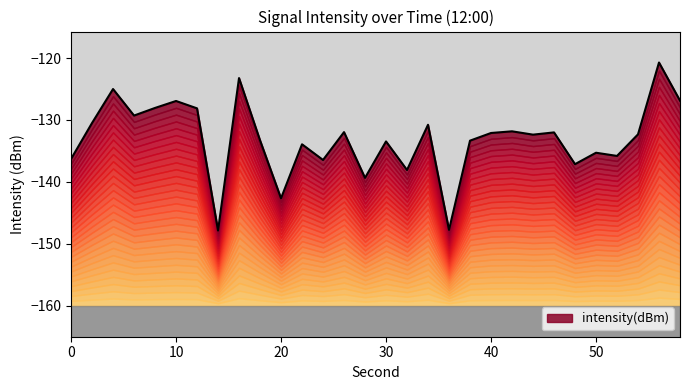

Which category has the highest value across all series?

56